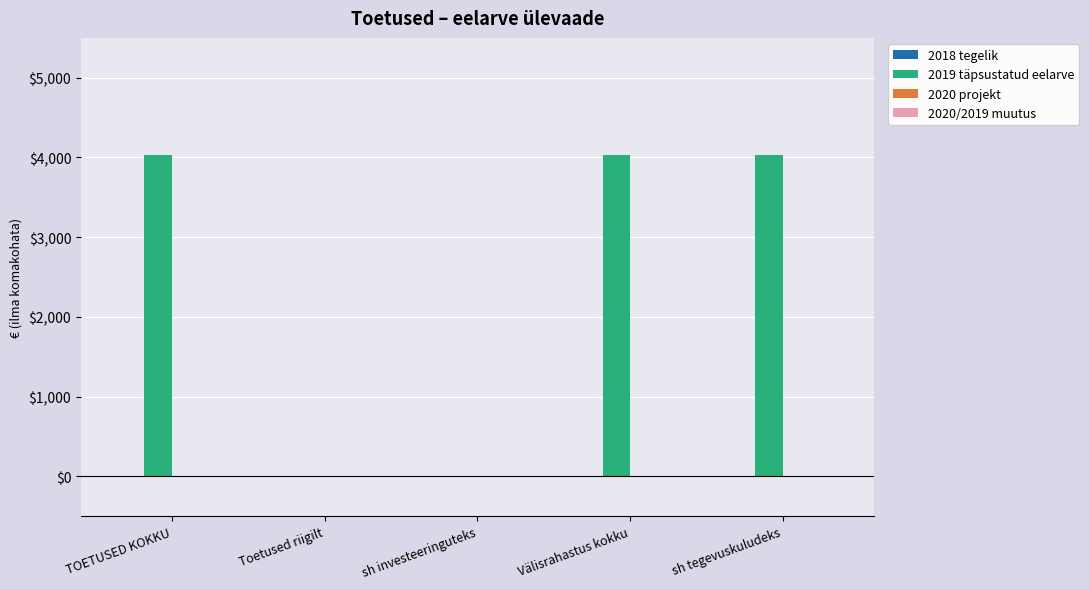

What is the change in value from sh investeeringuteks to sh tegevuskuludeks?

+4030